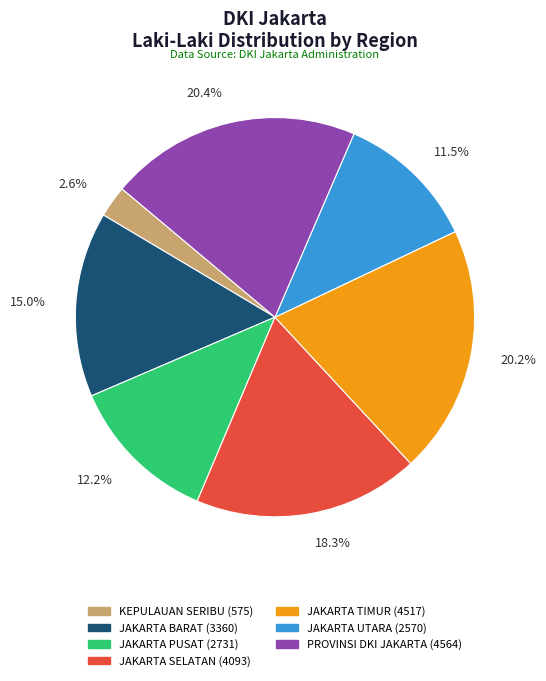

What is the total percentage of JAKARTA TIMUR (4517) and JAKARTA PUSAT (2731)?

32.3%